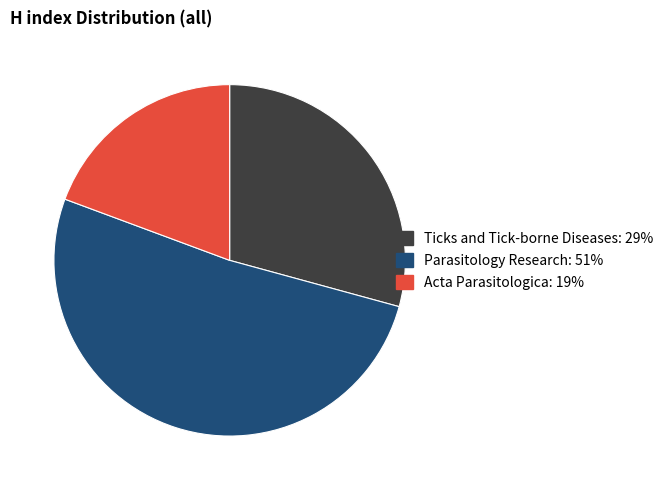

Approximately how many times larger is the value at Acta Parasitologica compared to Ticks and Tick-borne Diseases?

0.7